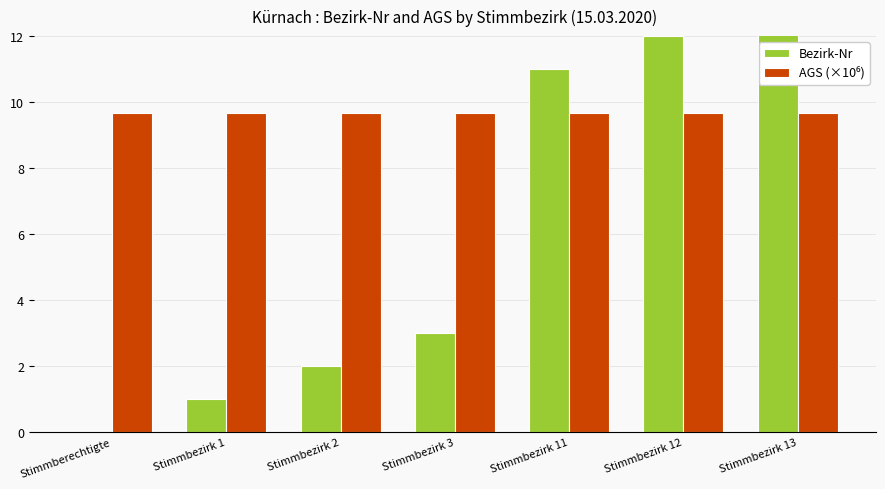

How many values in the Bezirk-Nr series are below 3?

3